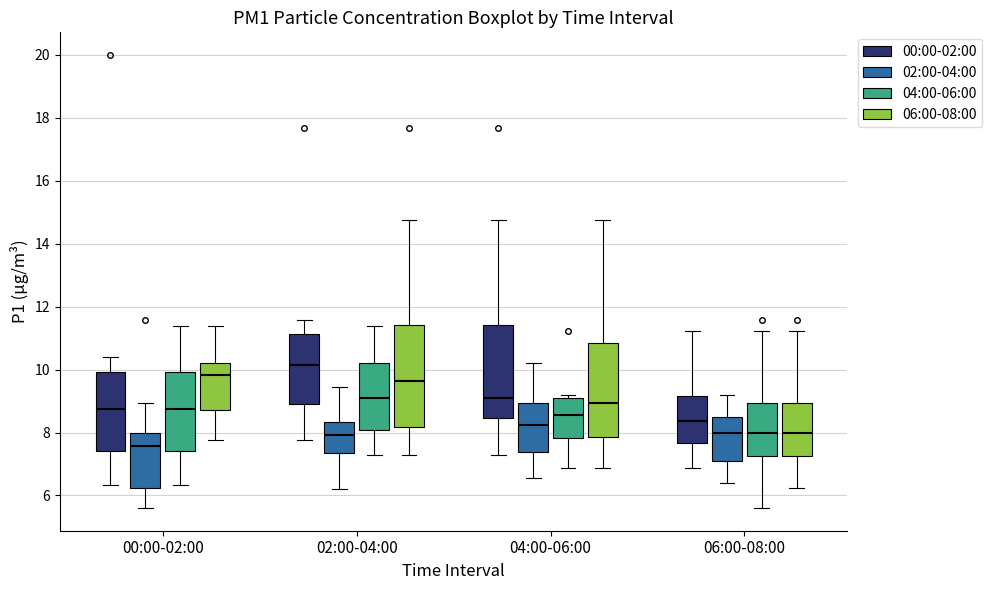

Which box is the tallest, from its lower edge to its upper edge?

02:00-04:00 (06:00-08:00)